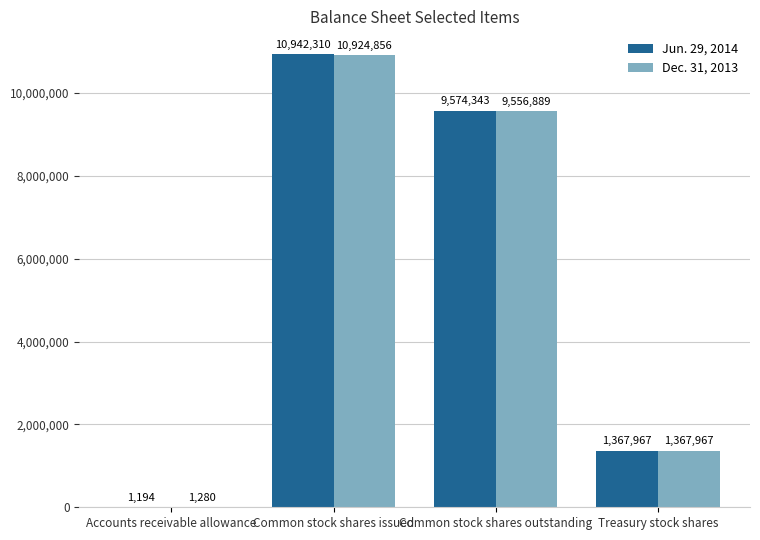

Are the bars horizontal?

No